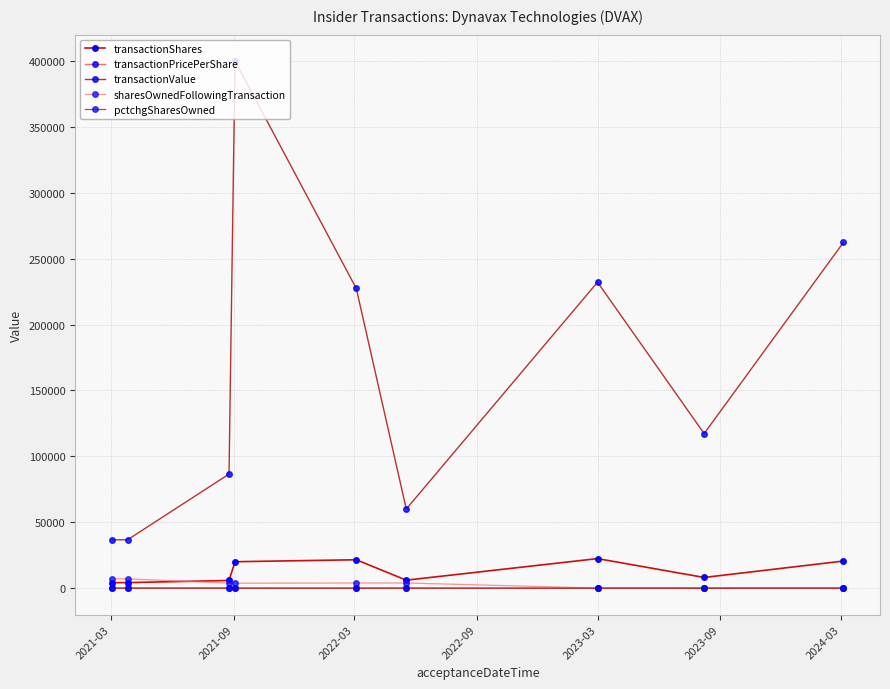

How many data points in pctchgSharesOwned are above -84?

4